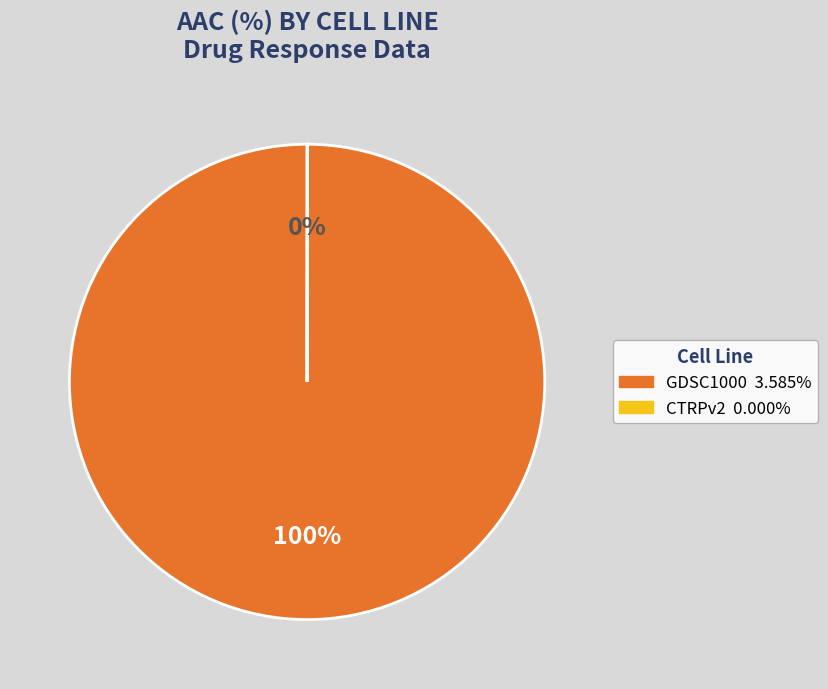

Which category has the biggest portion of the pie?

GDSC1000